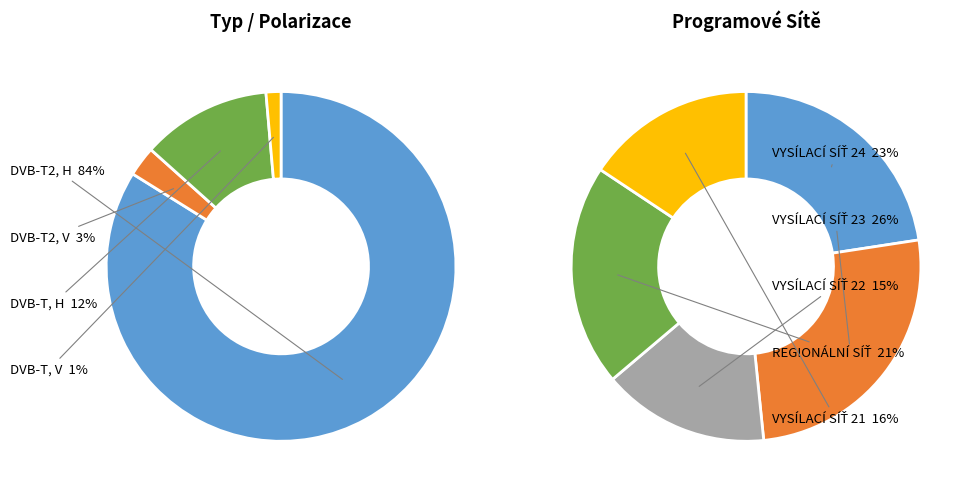

Is there a majority slice in this chart?

Yes